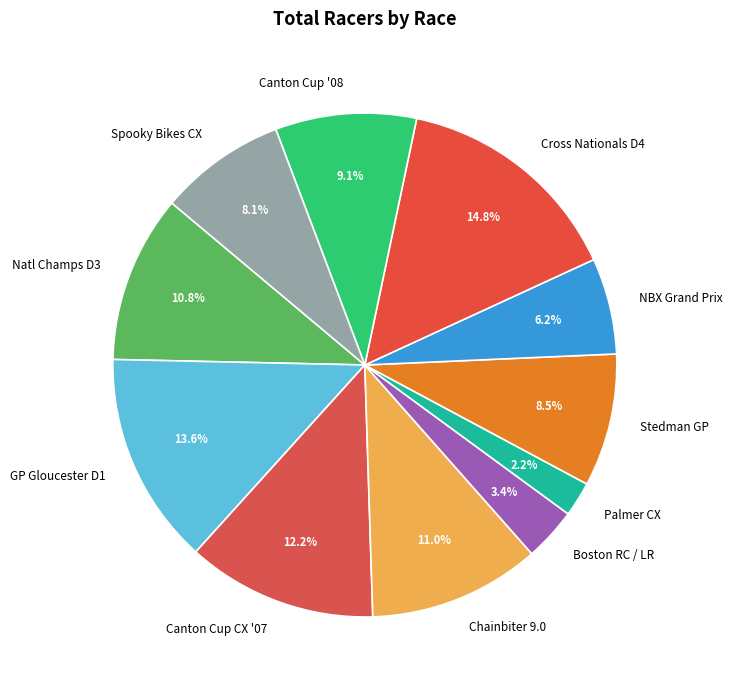

To the nearest percent, what is the difference between the largest and smallest slice percentages?

13%